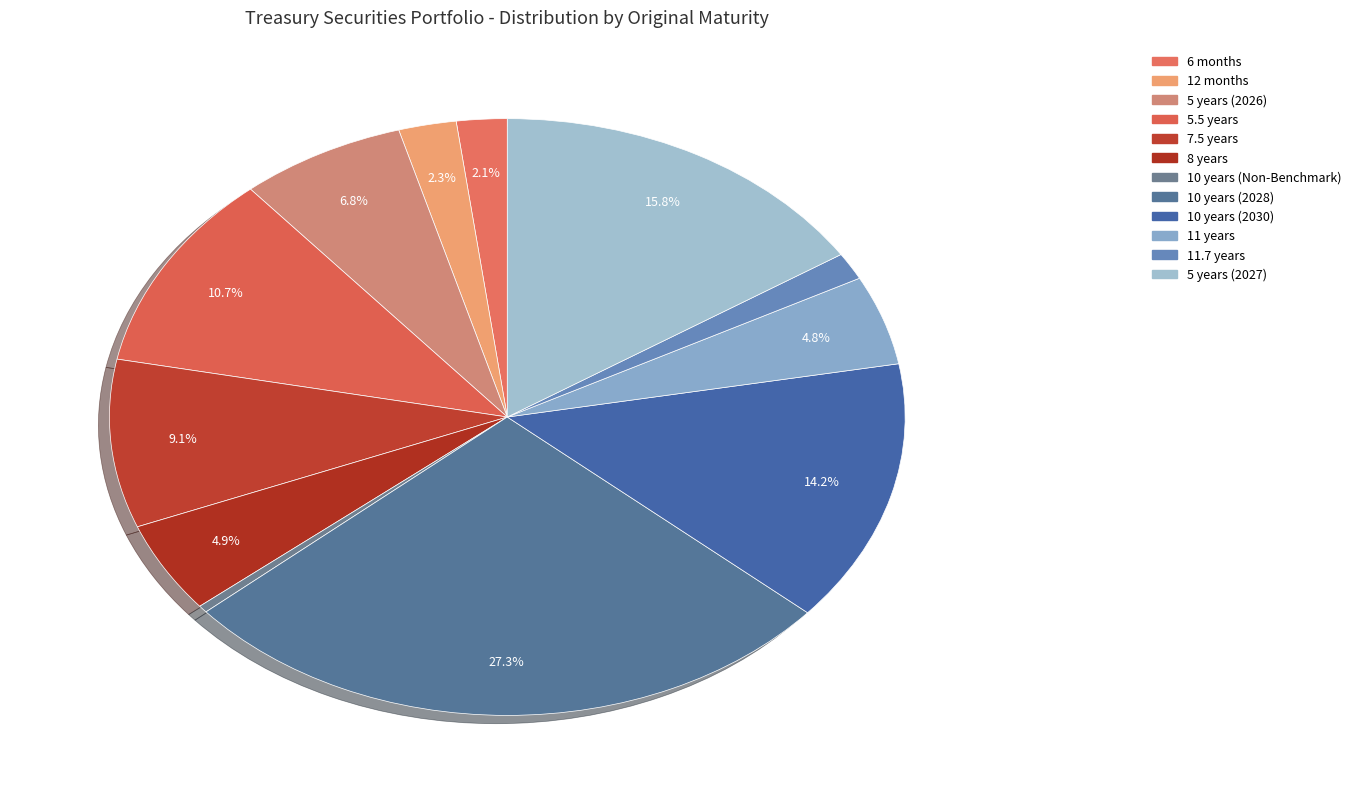

Rank the categories by value from highest to lowest.

10 years (Benchmark 2028), 5 years (2027), 10 years (Benchmark 2030), 5.5 years, 7.5 years, 5 years, 8 years, 11 years, 12 months, 6 months, 11.7 years, 10 years (Non-Benchmark)